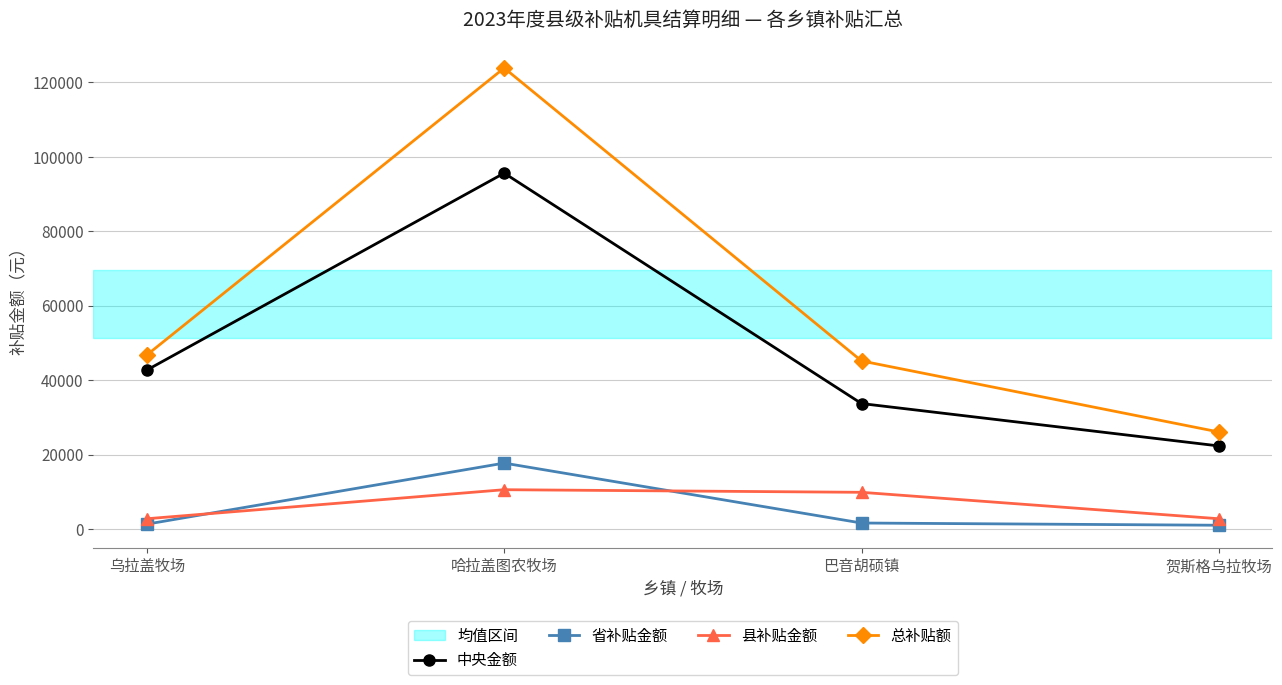

What is the average value of the 省补贴金额 series?

5400